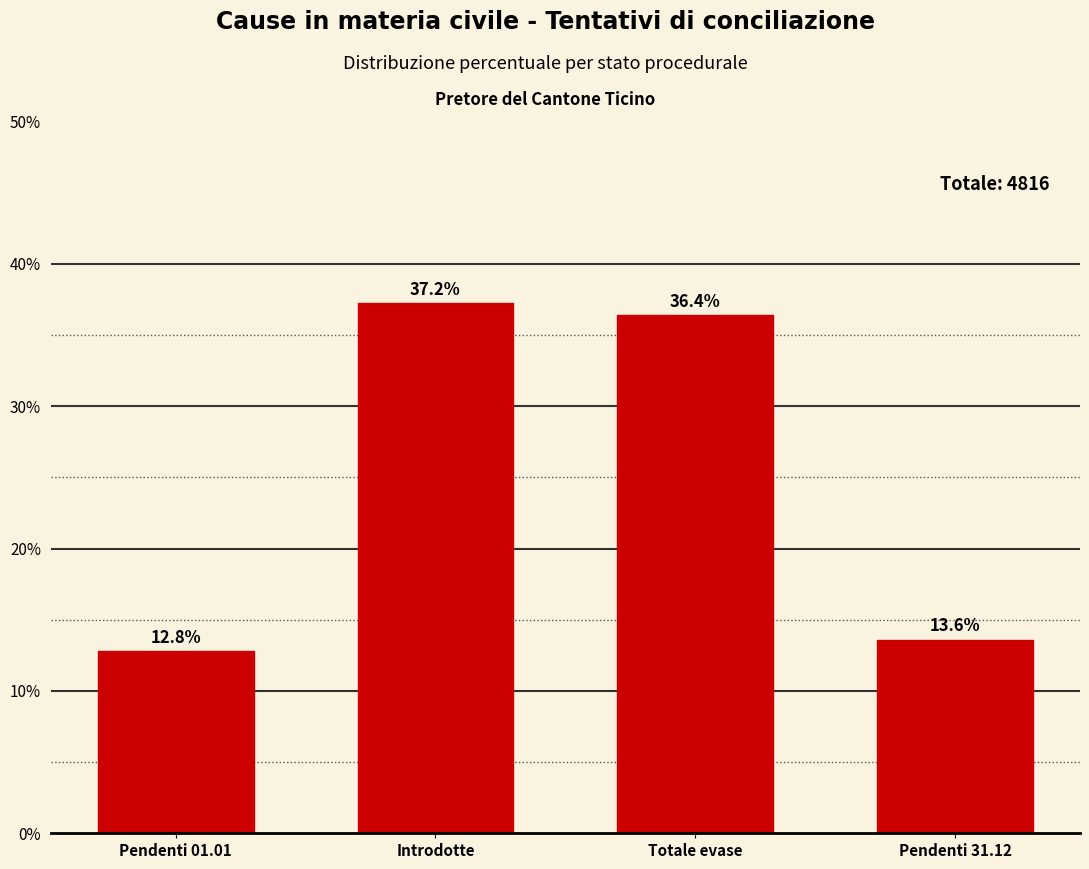

How many bars are there in total?

4